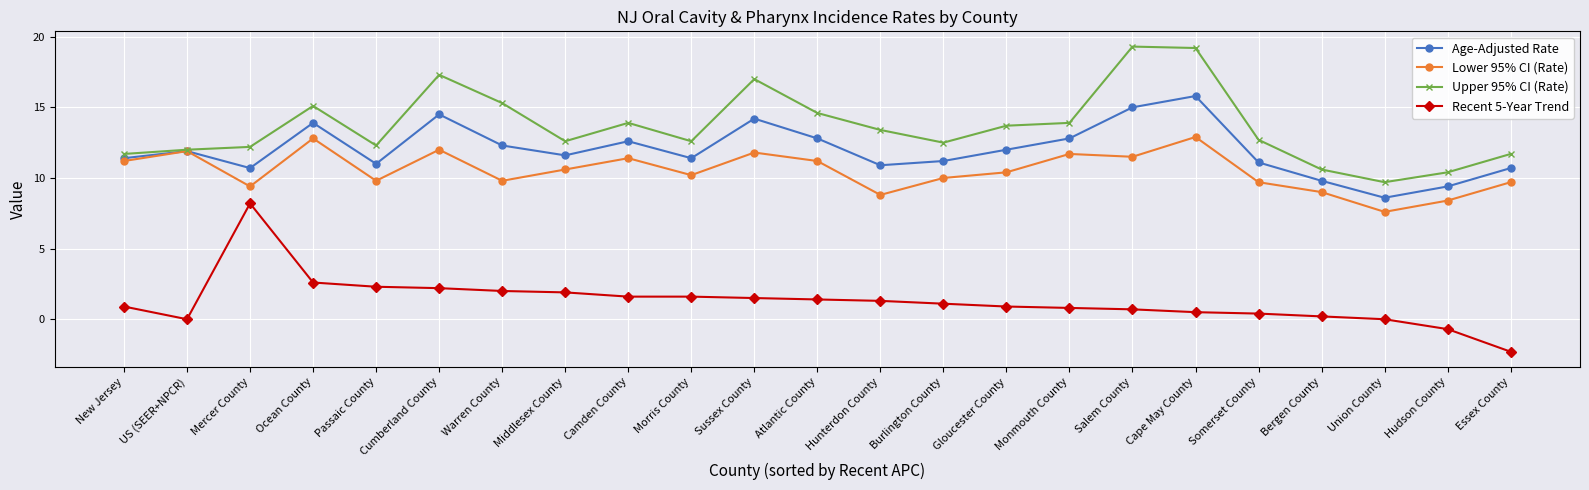

At which category is the sum across all series the highest?

Cape May County